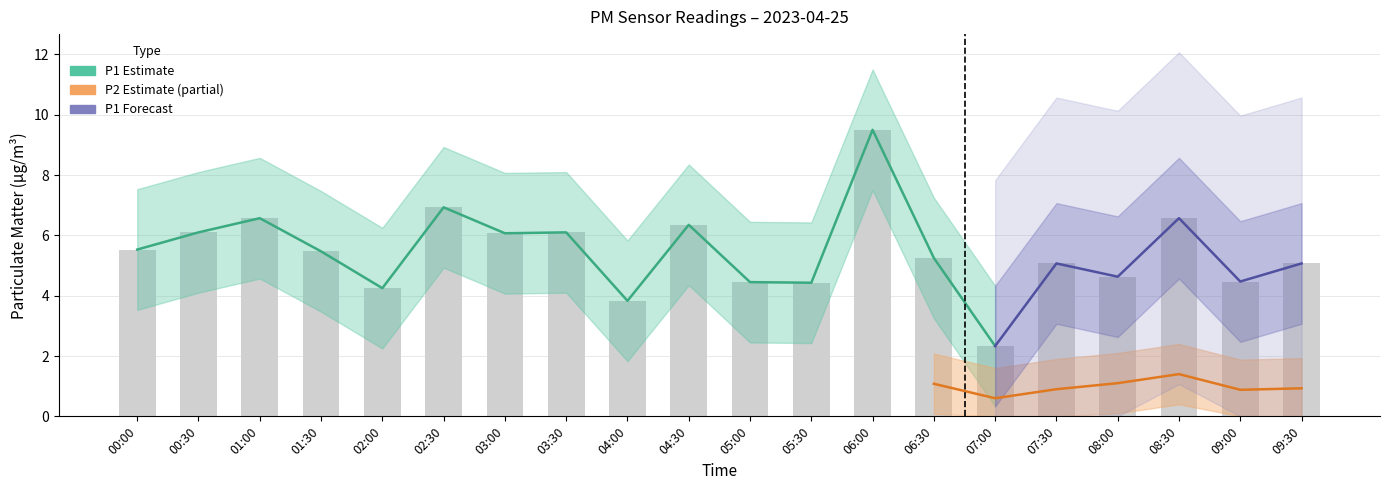

What is the average value of the P1_upper series?

7.4